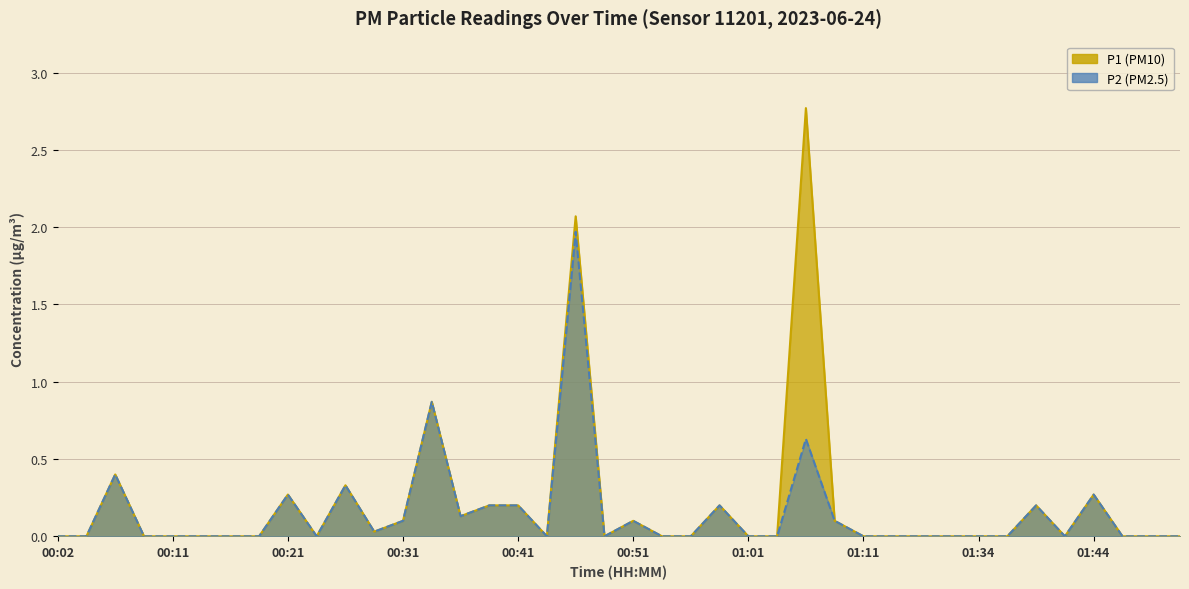

What is the difference between the second highest and second lowest values in the P1 series?

2.1